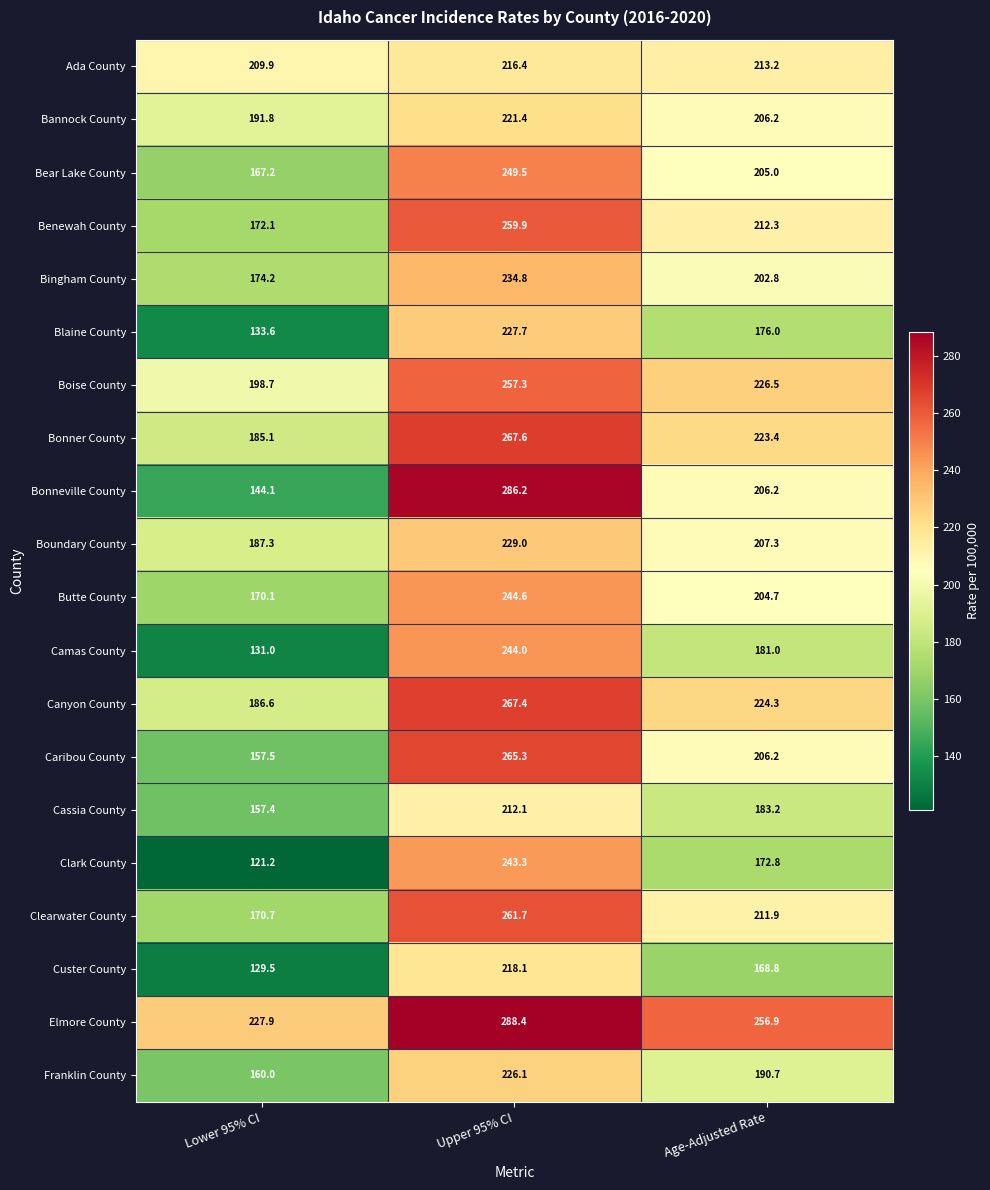

Which label corresponds to the smallest value in the chart?

Lower 95% CI